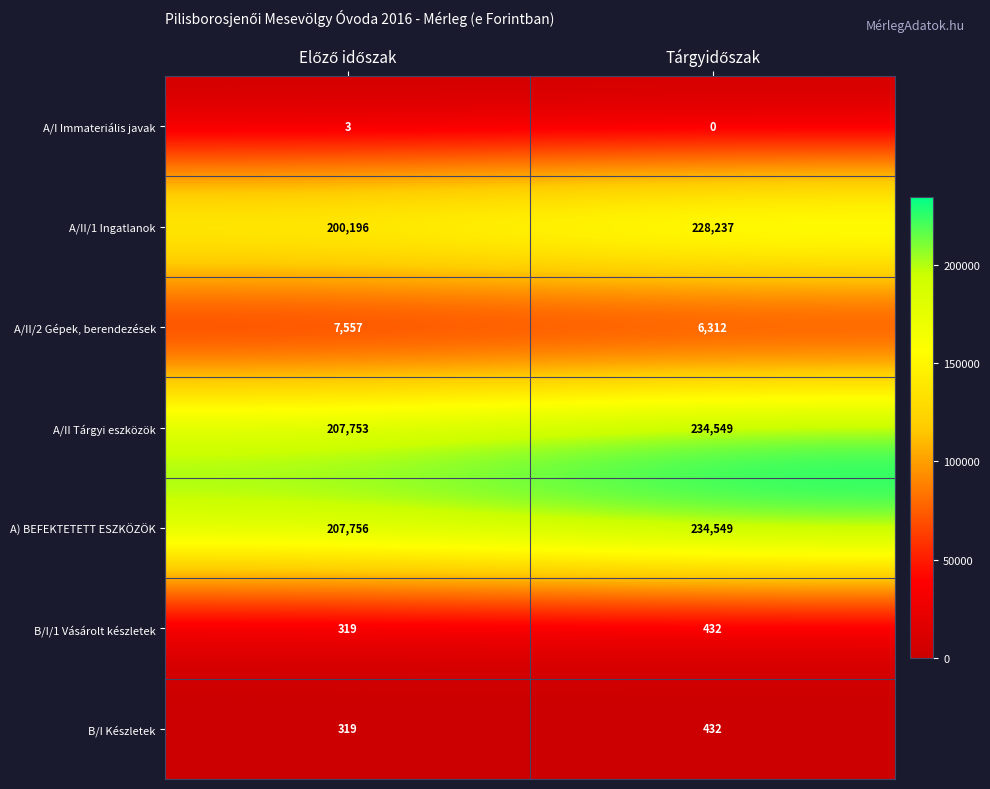

Count the number of data series in this chart.

7